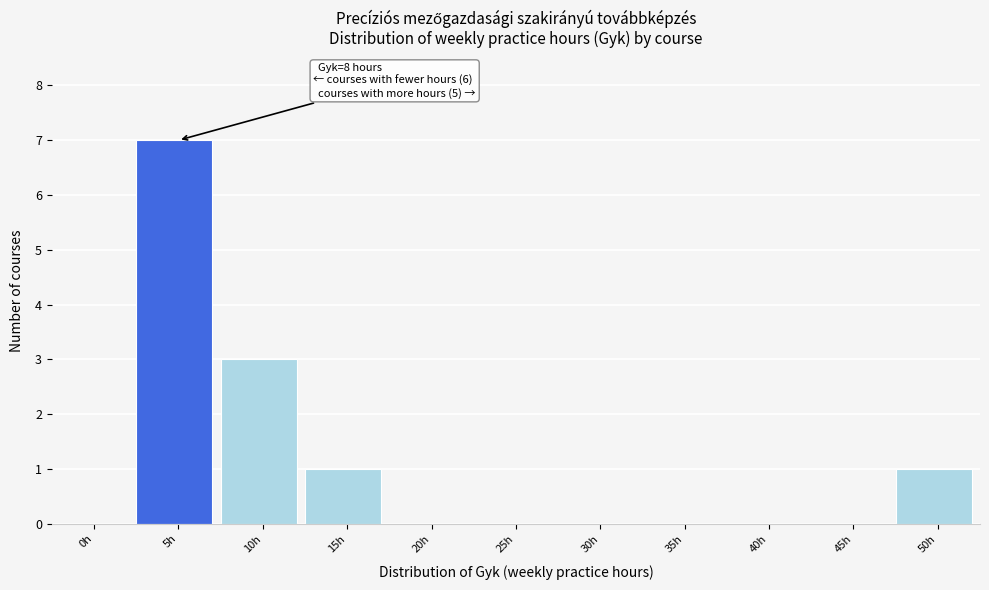

Reading right to left, transcribe all the data shown in this chart.

50h=1	45h=0	40h=0	35h=0	30h=0	25h=0	20h=0	15h=1	10h=3	5h=7	0h=0